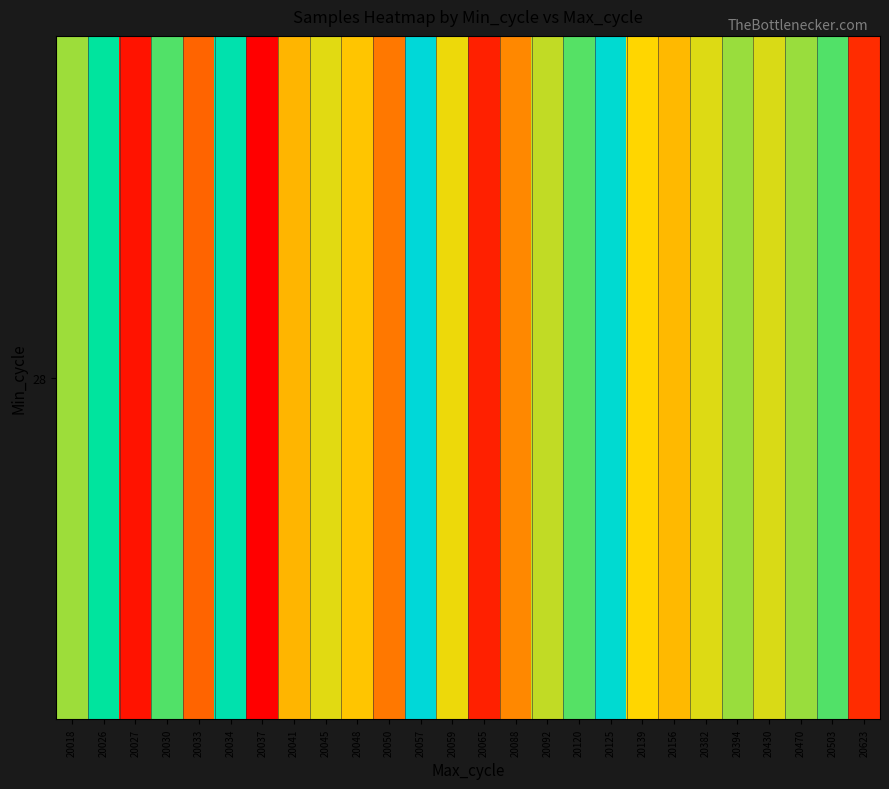

List the labels in order of value, largest first.

20057, 20125, 20034, 20026, 20030, 20503, 20120, 20394, 20470, 20018, 20092, 20430, 20382, 20045, 20059, 20139, 20048, 20156, 20041, 20088, 20050, 20033, 20623, 20065, 20027, 20037